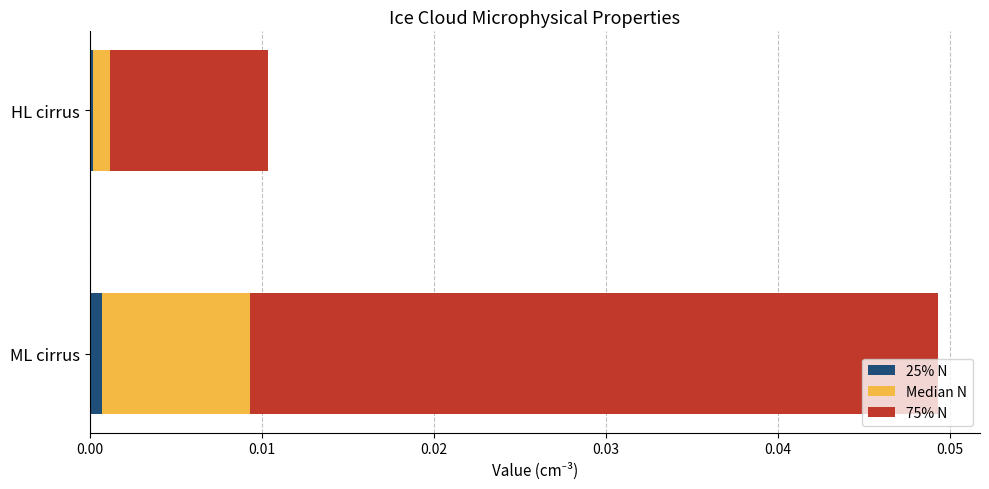

At which category is the sum across all series the highest?

ML cirrus